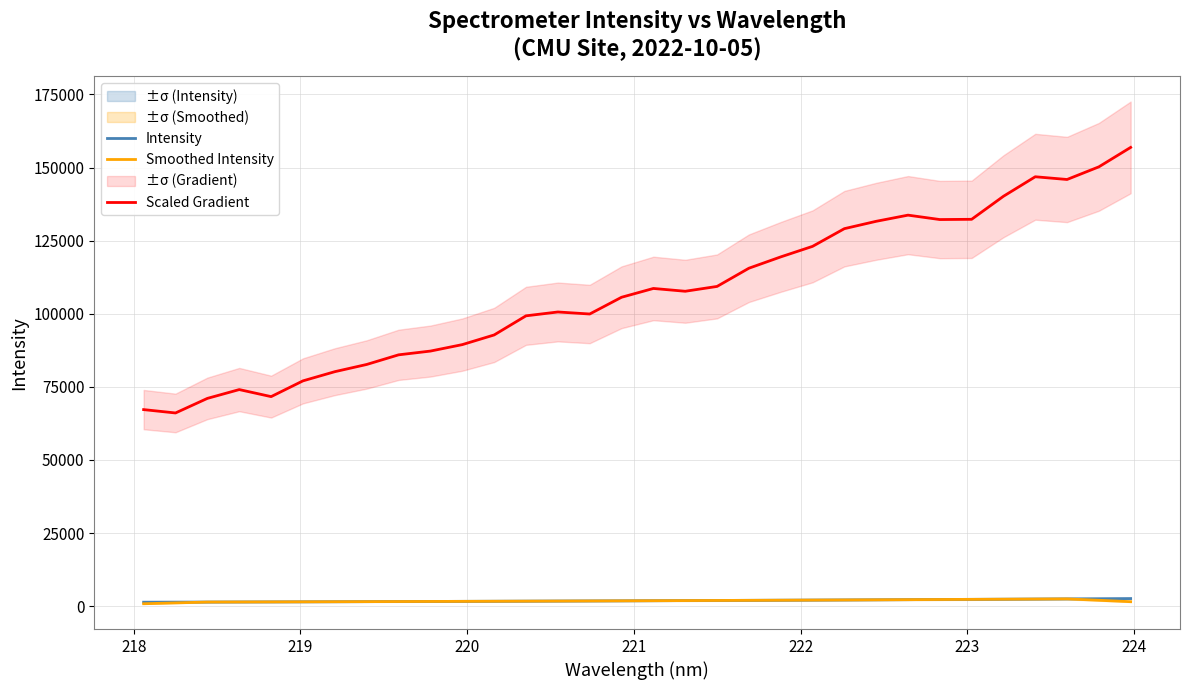

After their last crossing, which series has the higher values: Smoothed Intensity or Intensity?

Intensity